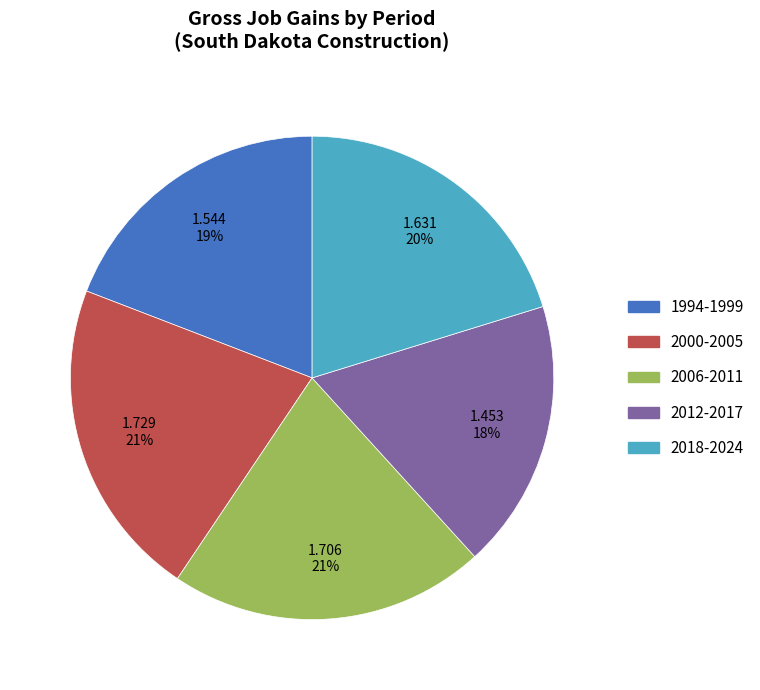

To the nearest percent, what is the difference between the largest and smallest slice percentages?

3%